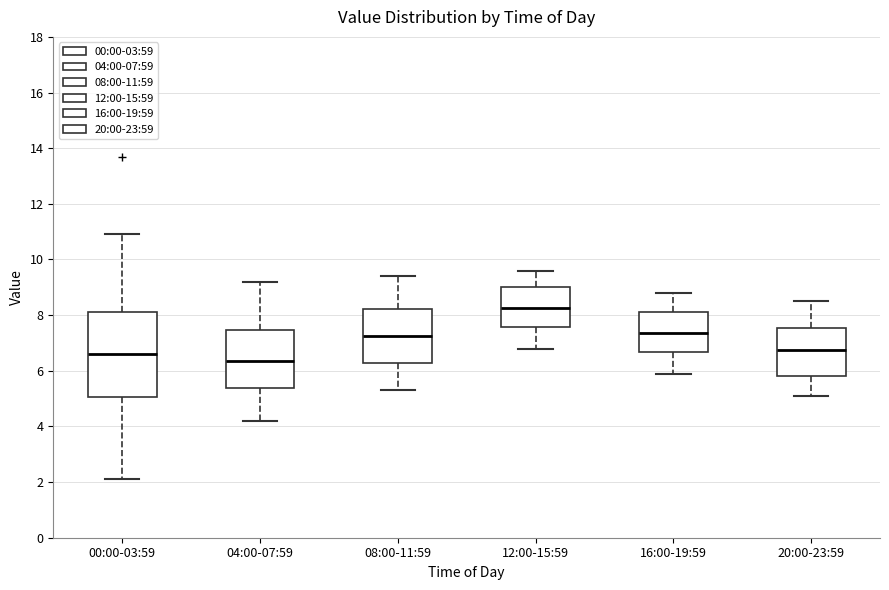

Where does the upper whisker of the box for 08:00-11:59 end on the y-axis? The values are not printed on the chart, so give them approximately, as read against the axis.

9.4